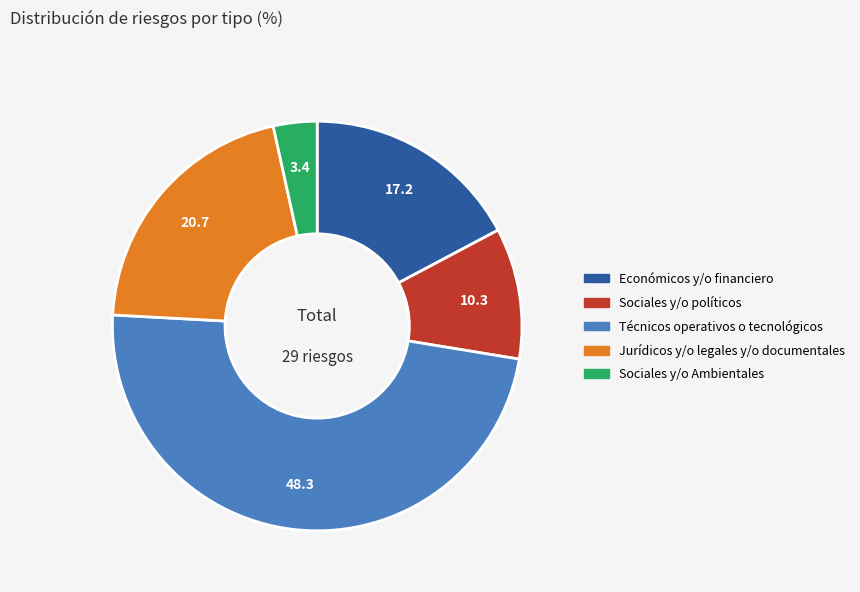

Between Económicos y/o financiero and Sociales y/o políticos, which is larger?

Económicos y/o financiero